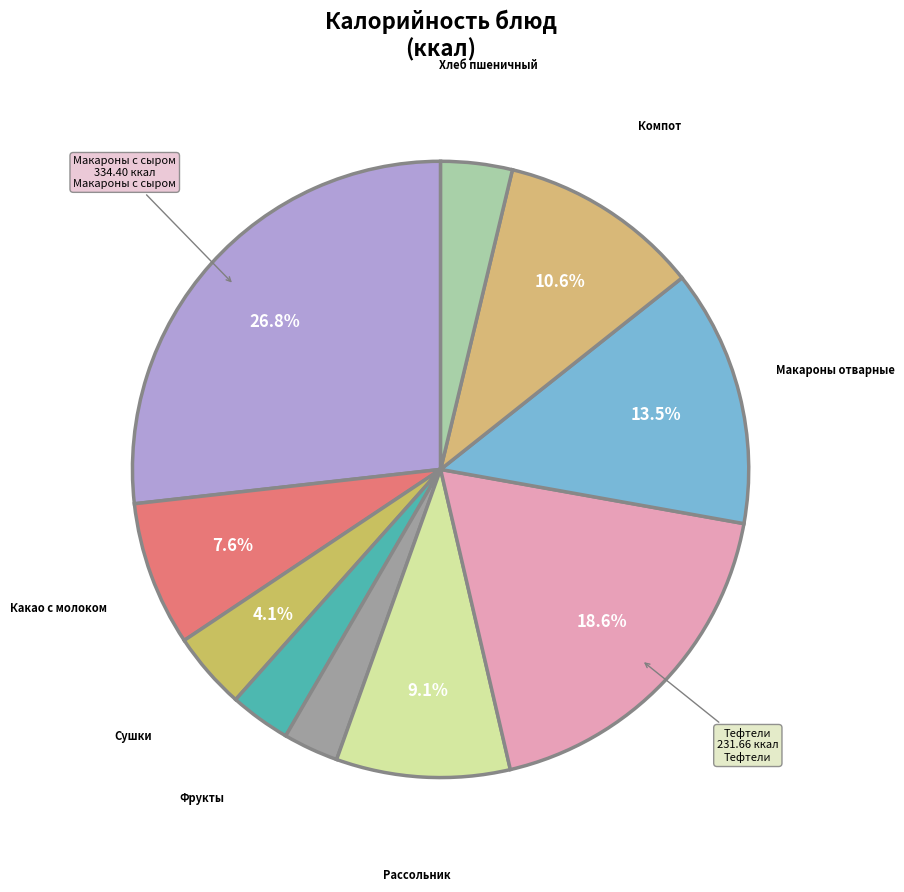

Which slice is the largest?

Макароны отварные с сыром 180/20